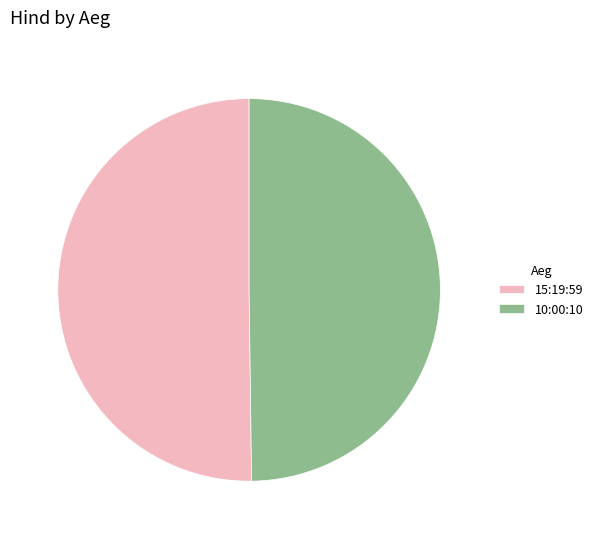

Approximately how many times larger is the value at 10:00:10 compared to 15:19:59?

1.0